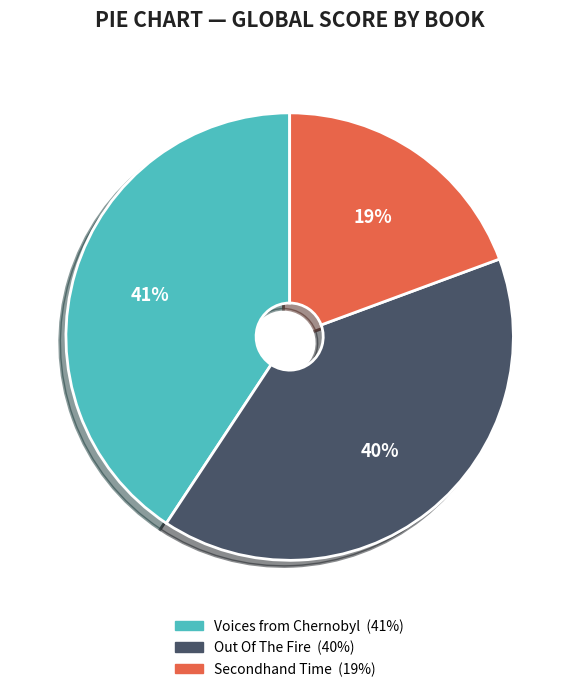

What percentage is the Secondhand Time slice, to the nearest percent?

19%